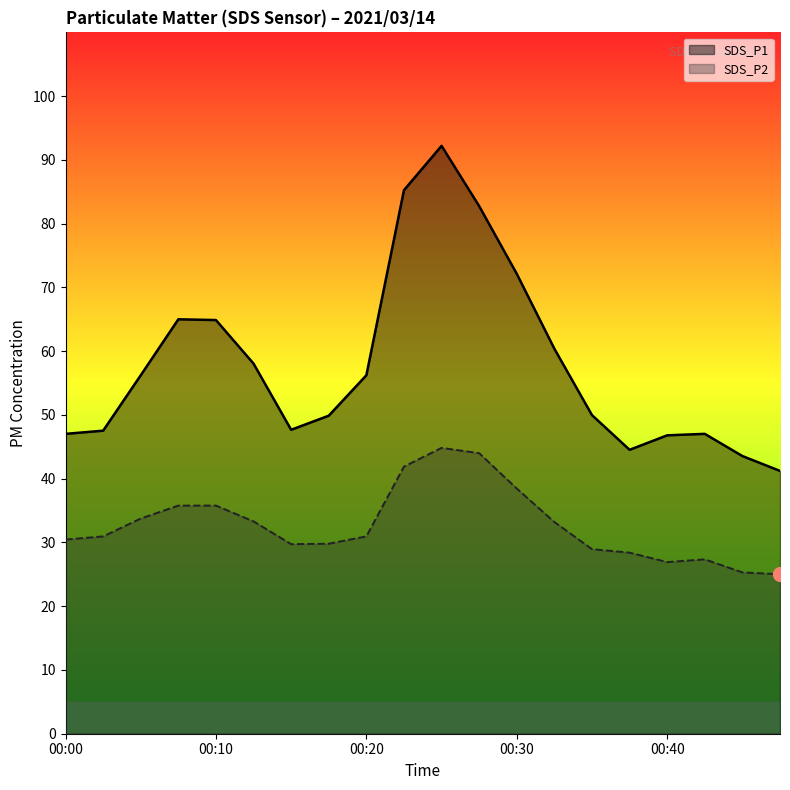

Which has a higher value, 00:25 or 00:45?

00:25